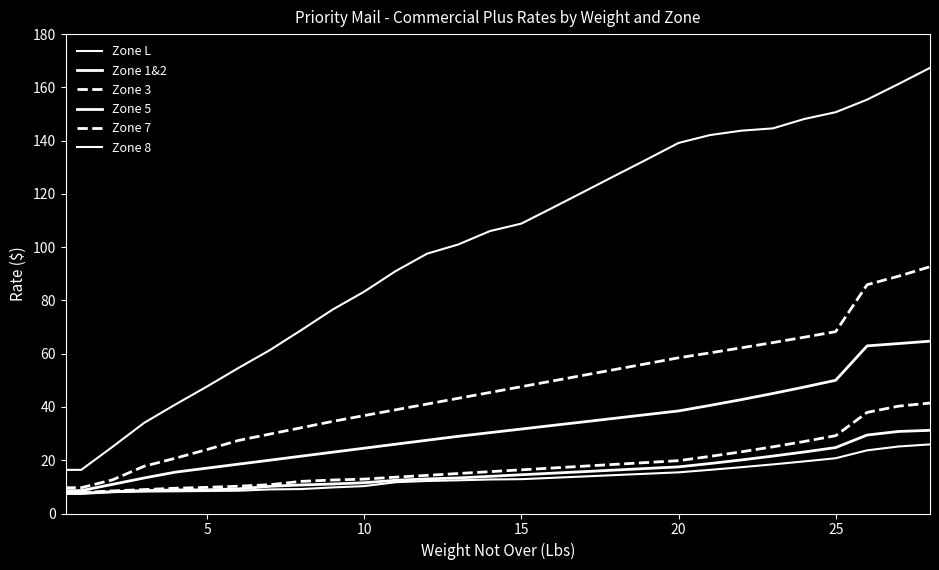

Is this an area chart (filled region under the line)?

No